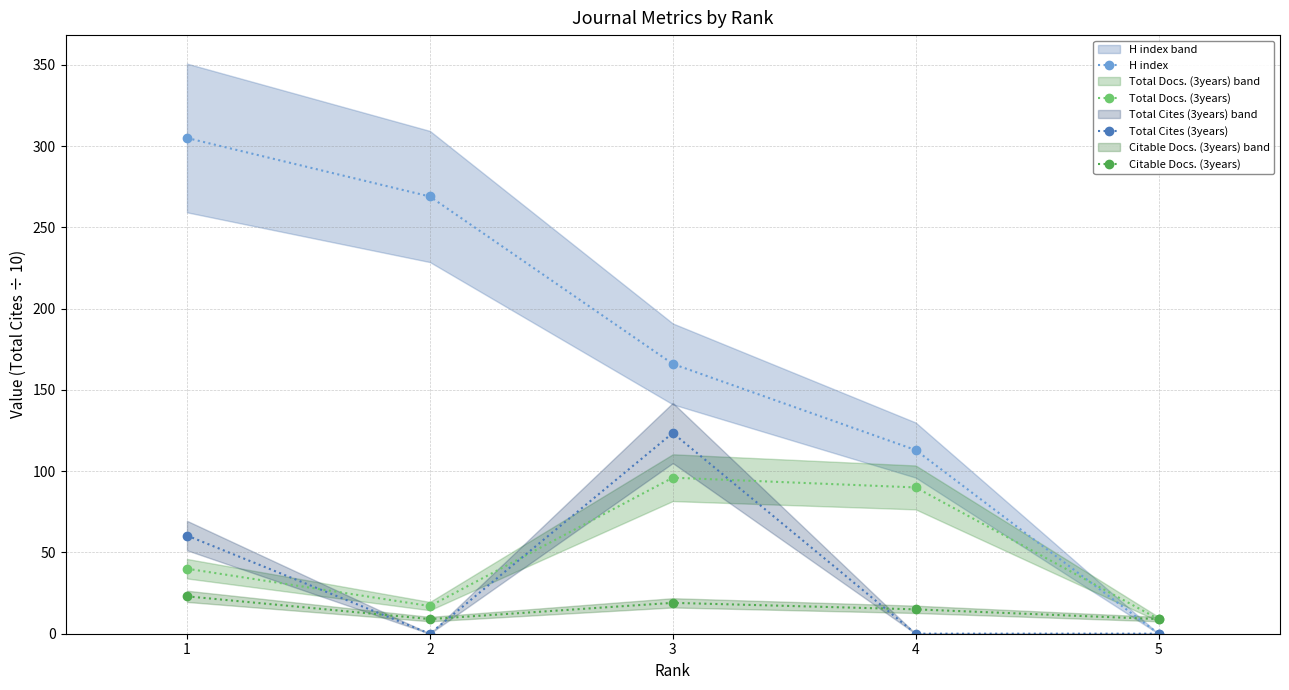

At 4, list the series in order from smallest to largest.

Total Cites (3years), Citable Docs. (3years), Total Docs. (3years), H index